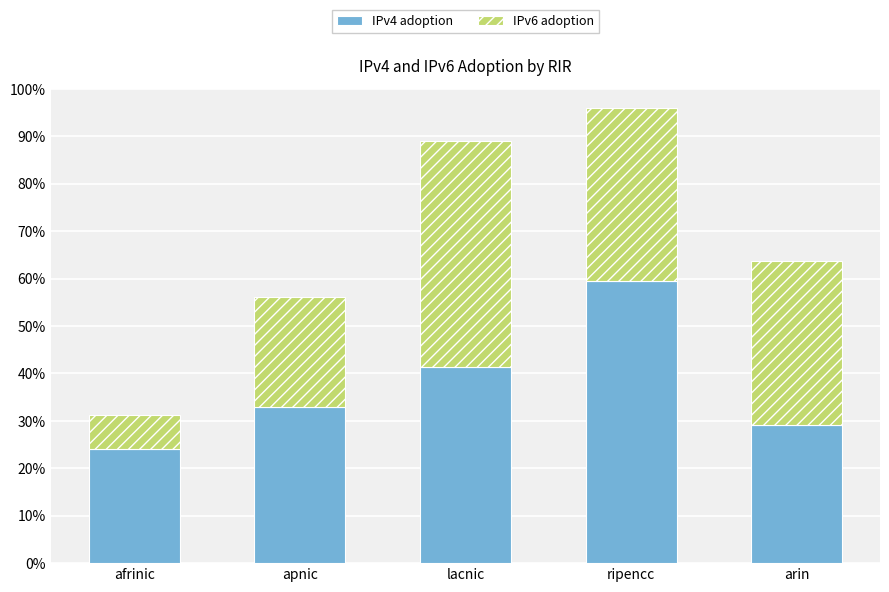

What are all the series names shown in the legend?

IPv4 adoption, IPv6 adoption